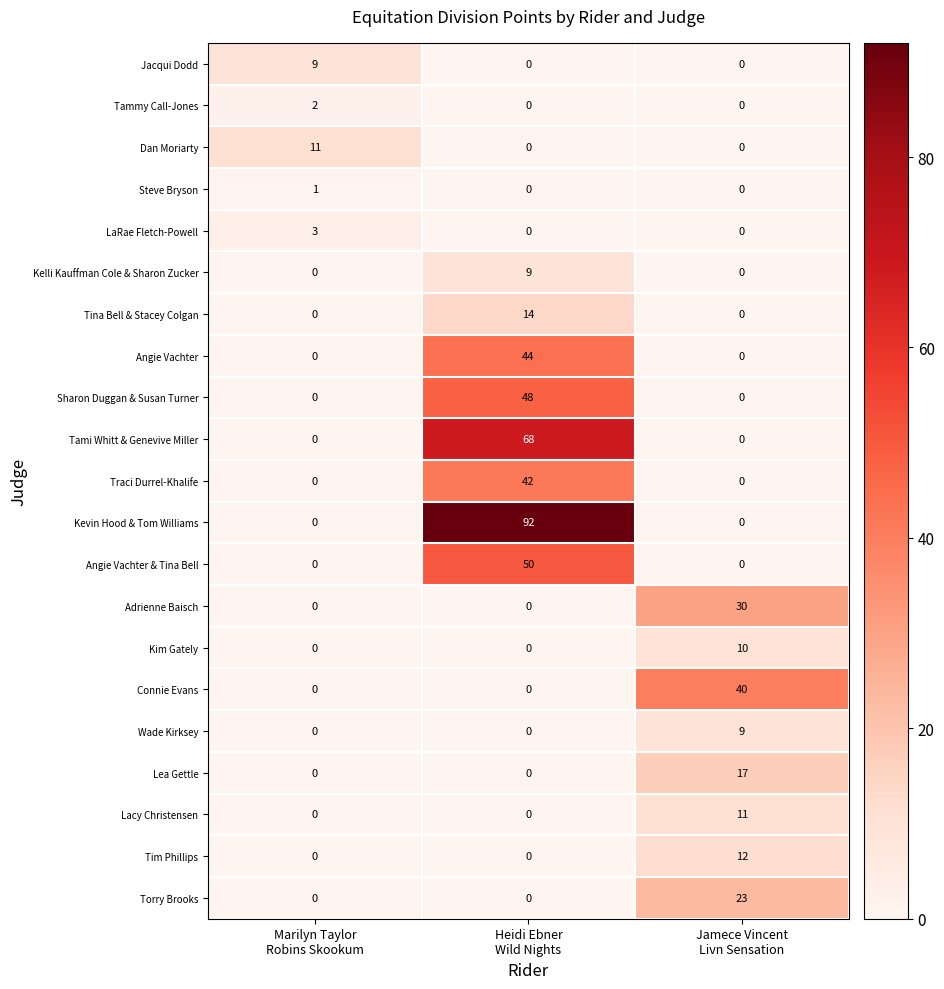

At which category is the sum across all series the highest?

Heidi Ebner
Wild Nights